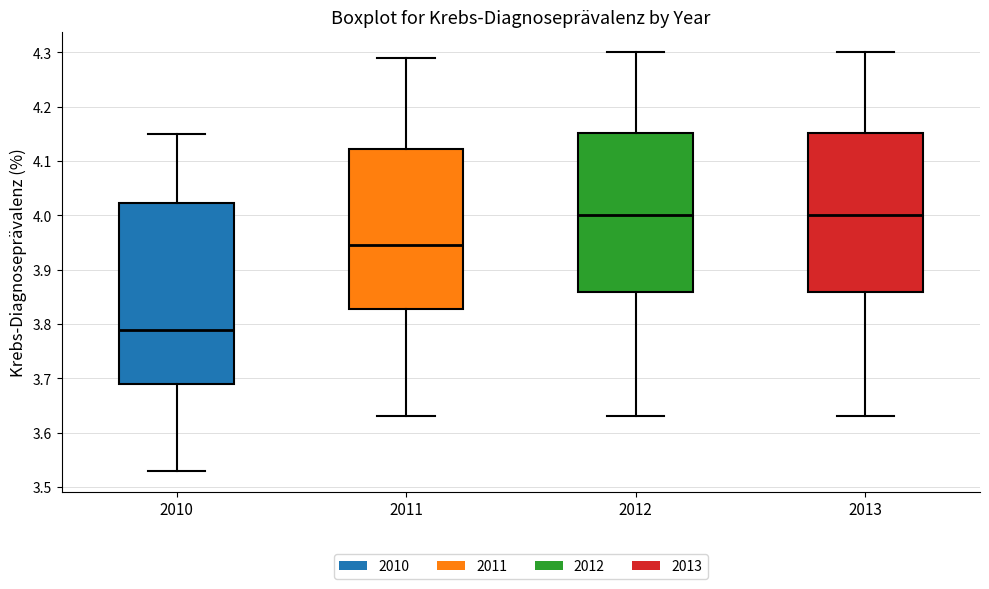

Where does the lower whisker of the box at x = 2011 end on the y-axis? The values are not printed on the chart, so give them approximately, as read against the axis.

3.63